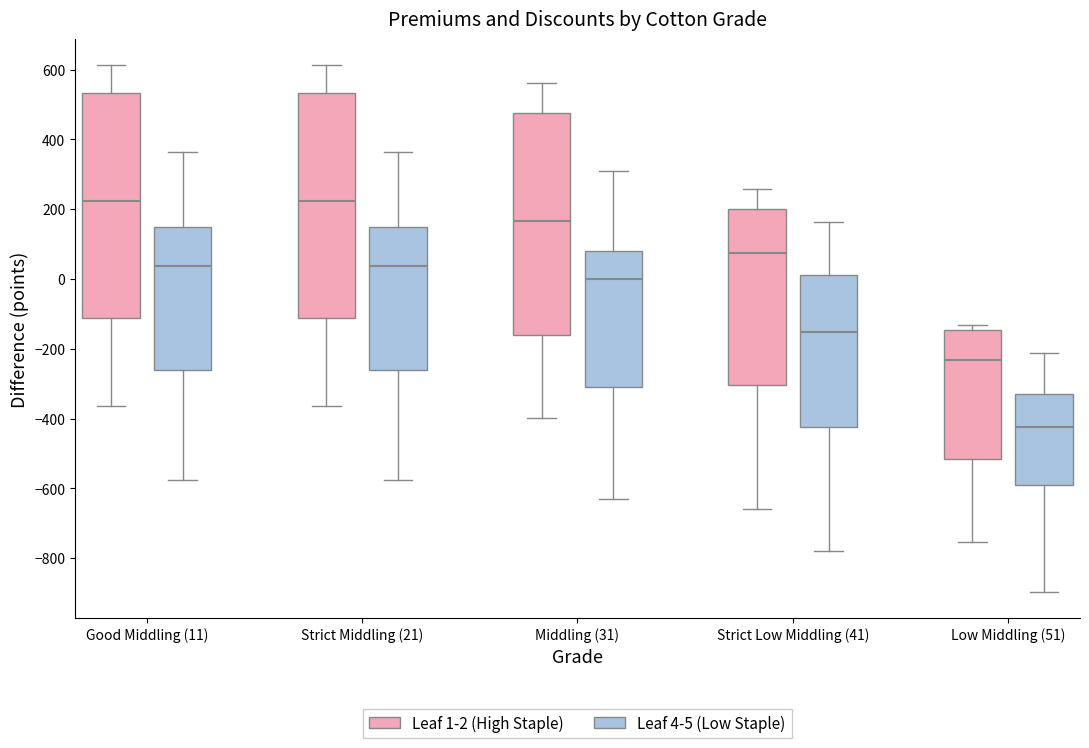

Reading left to right, transcribe this box plot: for each box, give where its median line is, the range the box spans, and where its two whiskers end, as read against the y-axis. The values are not printed on the chart, so give them approximately, as read against the axis.

Good Middling (11) (Leaf 1-2 (High Staple)): median 220, box -120 to 540, whiskers -360 to 620
Good Middling (11) (Leaf 4-5 (Low Staple)): median 40, box -260 to 140, whiskers -580 to 360
Strict Middling (21) (Leaf 1-2 (High Staple)): median 220, box -120 to 540, whiskers -360 to 620
Strict Middling (21) (Leaf 4-5 (Low Staple)): median 40, box -260 to 140, whiskers -580 to 360
Middling (31) (Leaf 1-2 (High Staple)): median 160, box -160 to 480, whiskers -400 to 560
Middling (31) (Leaf 4-5 (Low Staple)): median 0, box -300 to 80, whiskers -620 to 300
Strict Low Middling (41) (Leaf 1-2 (High Staple)): median 80, box -300 to 200, whiskers -660 to 260
Strict Low Middling (41) (Leaf 4-5 (Low Staple)): median -160, box -420 to 20, whiskers -780 to 160
Low Middling (51) (Leaf 1-2 (High Staple)): median -240, box -520 to -140, whiskers -760 to -140 (just above the box's upper edge)
Low Middling (51) (Leaf 4-5 (Low Staple)): median -420, box -580 to -320, whiskers -900 to -220